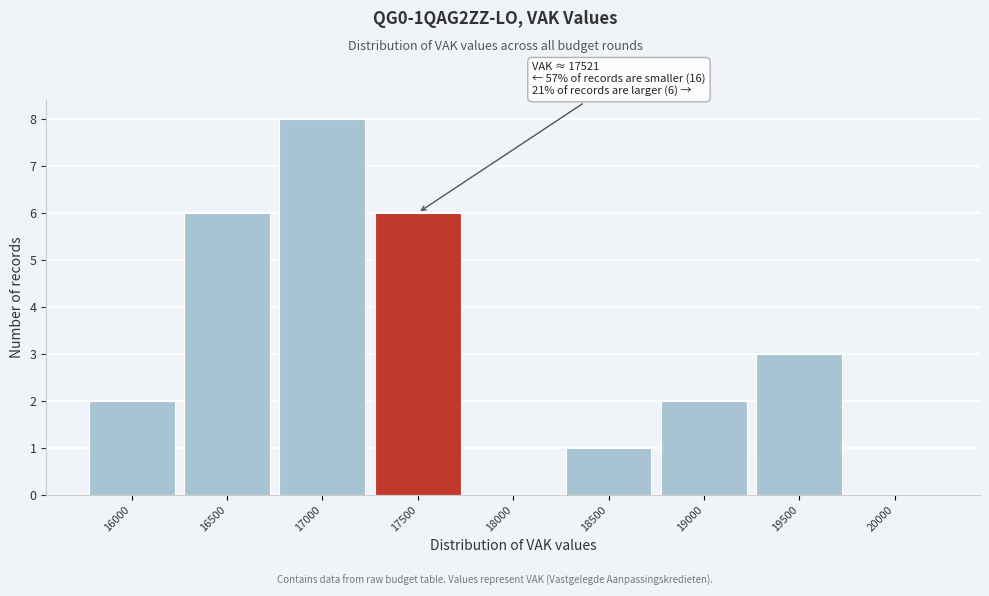

Reading left to right, transcribe all the data shown in this chart.

16000=2	16500=6	17000=8	17500=6	18000=0	18500=1	19000=2	19500=3	20000=0